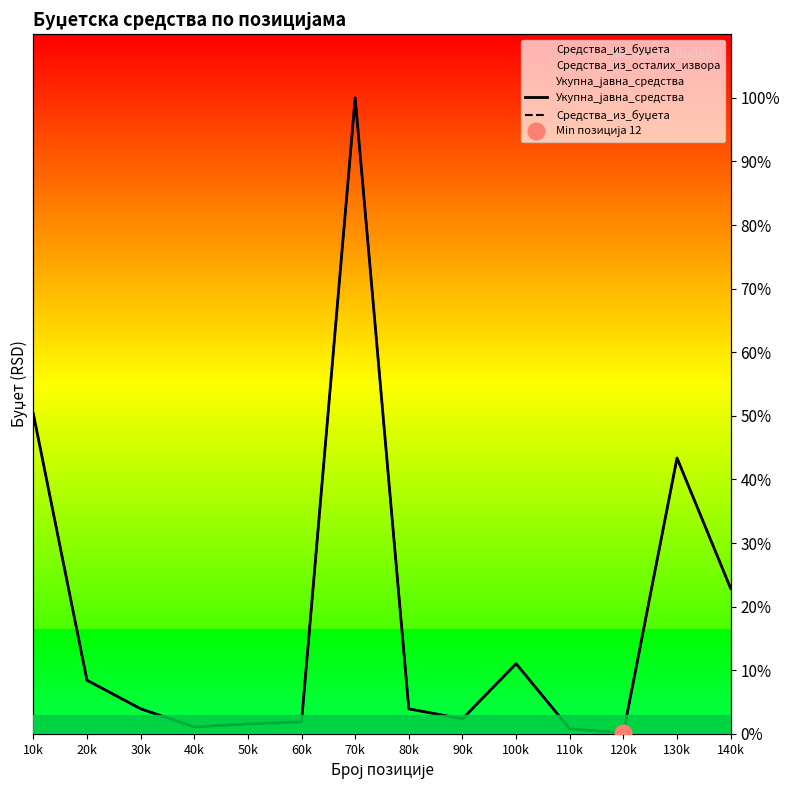

Reading left to right, list all the values displayed in this chart.

Укупна_јавна_средства: 10k=50.3	20k=8.4	30k=3.9	40k=1.1	50k=1.6	60k=1.9	70k=100.0	80k=3.9	90k=2.4	100k=11.0	110k=0.8	120k=0.2	130k=43.4	140k=22.9
Средства_из_буџета: 10k=50.3	20k=8.4	30k=3.9	40k=1.1	50k=1.6	60k=1.9	70k=100.0	80k=3.9	90k=2.4	100k=11.0	110k=0.8	120k=0.2	130k=43.4	140k=22.9